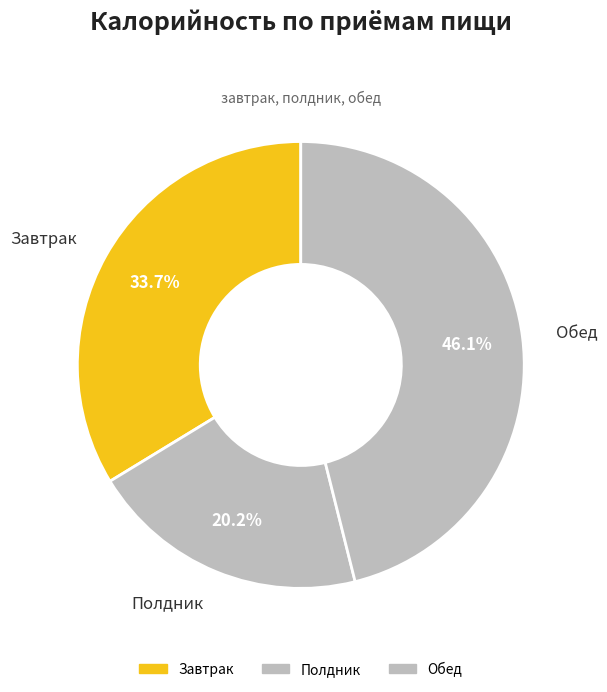

Which has a higher value, Полдник or Завтрак?

Завтрак